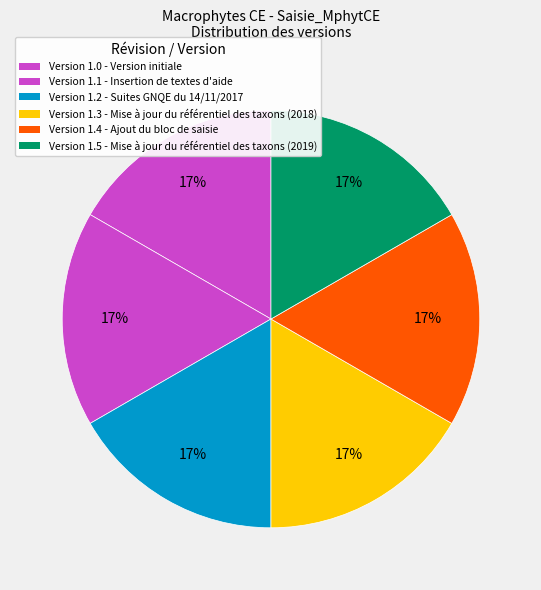

Count the number of slices in the pie.

6